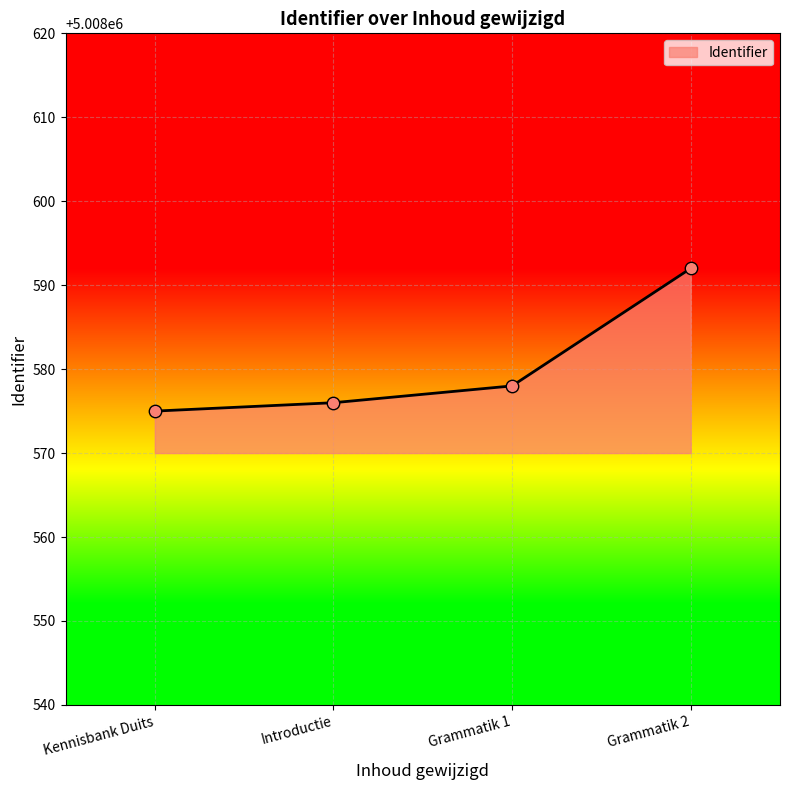

Which has a higher value, Grammatik 1 or Grammatik 2?

Grammatik 2